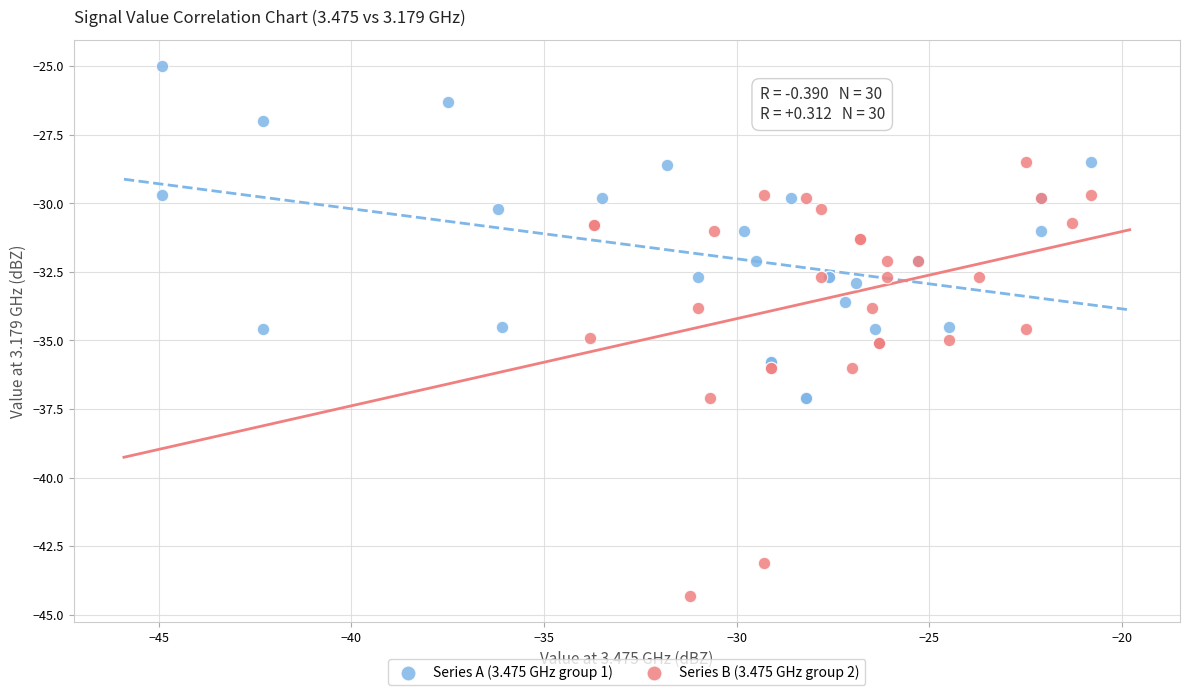

Which series reaches the minimum Y coordinate?

Series B (3.475 GHz group 2)